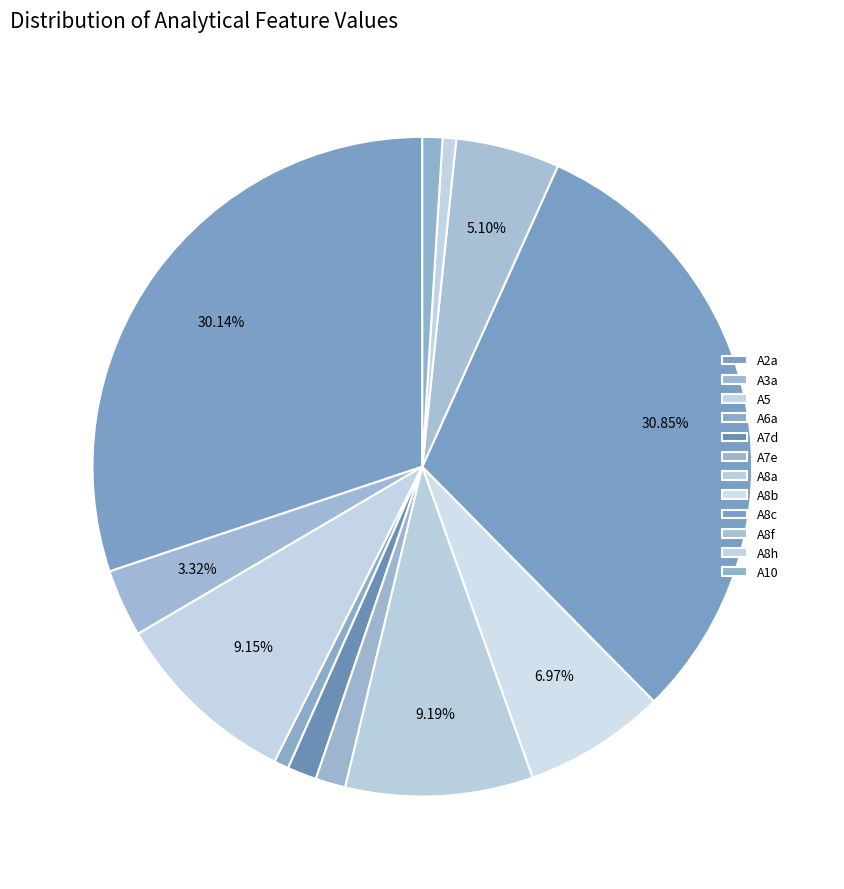

Which has a higher value, A8c or A7e?

A8c